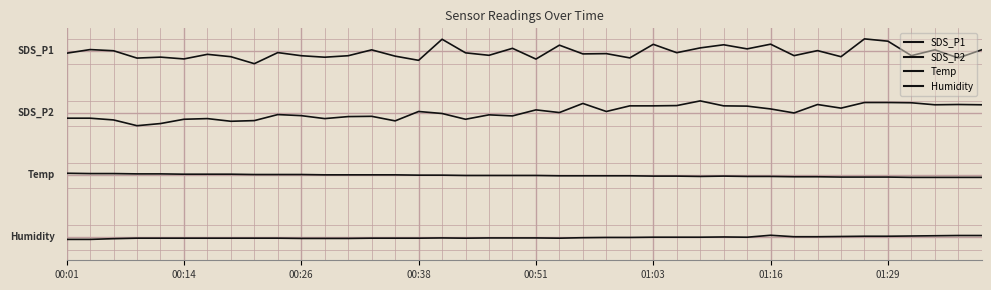

Does the chart display data point markers on the line(s)?

No